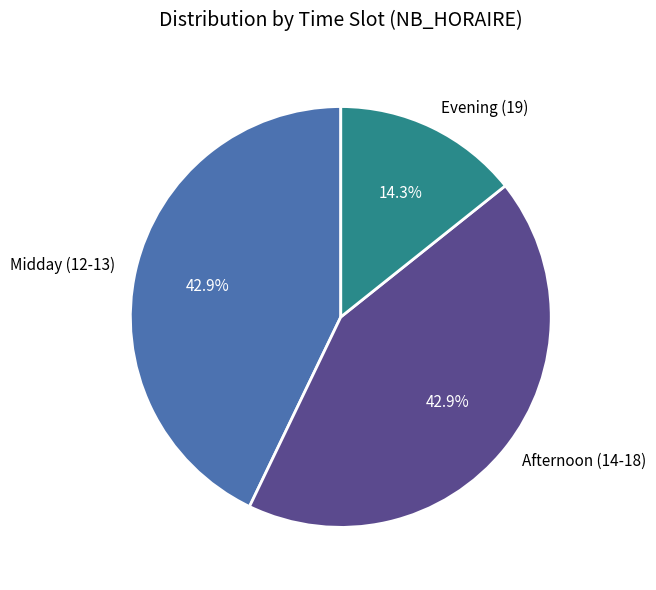

What is the ratio of the value at Midday (12-13) to the value at Afternoon (14-18)?

1.0